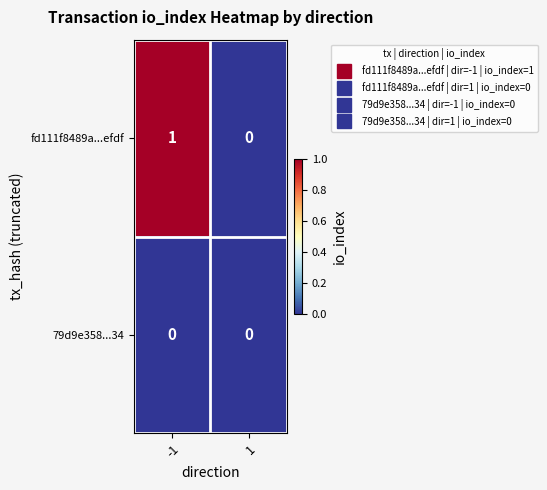

Which series has the largest total across all categories?

fd111f8489a...efdf